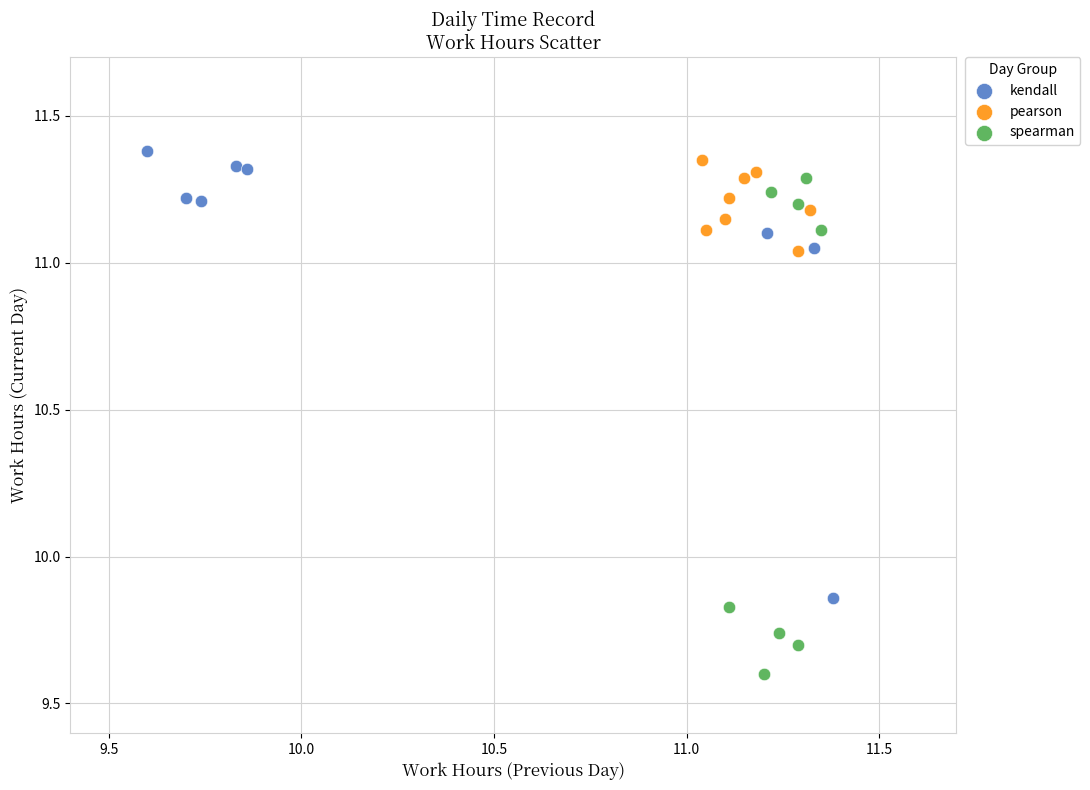

Which series has the largest Y range (max minus min)?

spearman